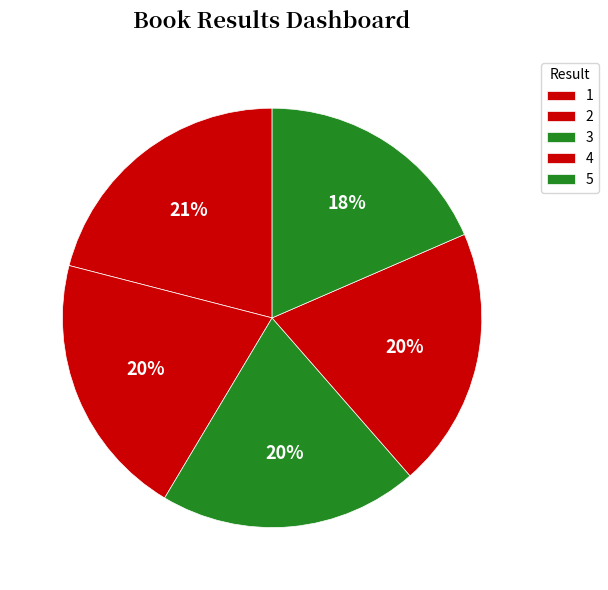

Which category has the biggest portion of the pie?

1